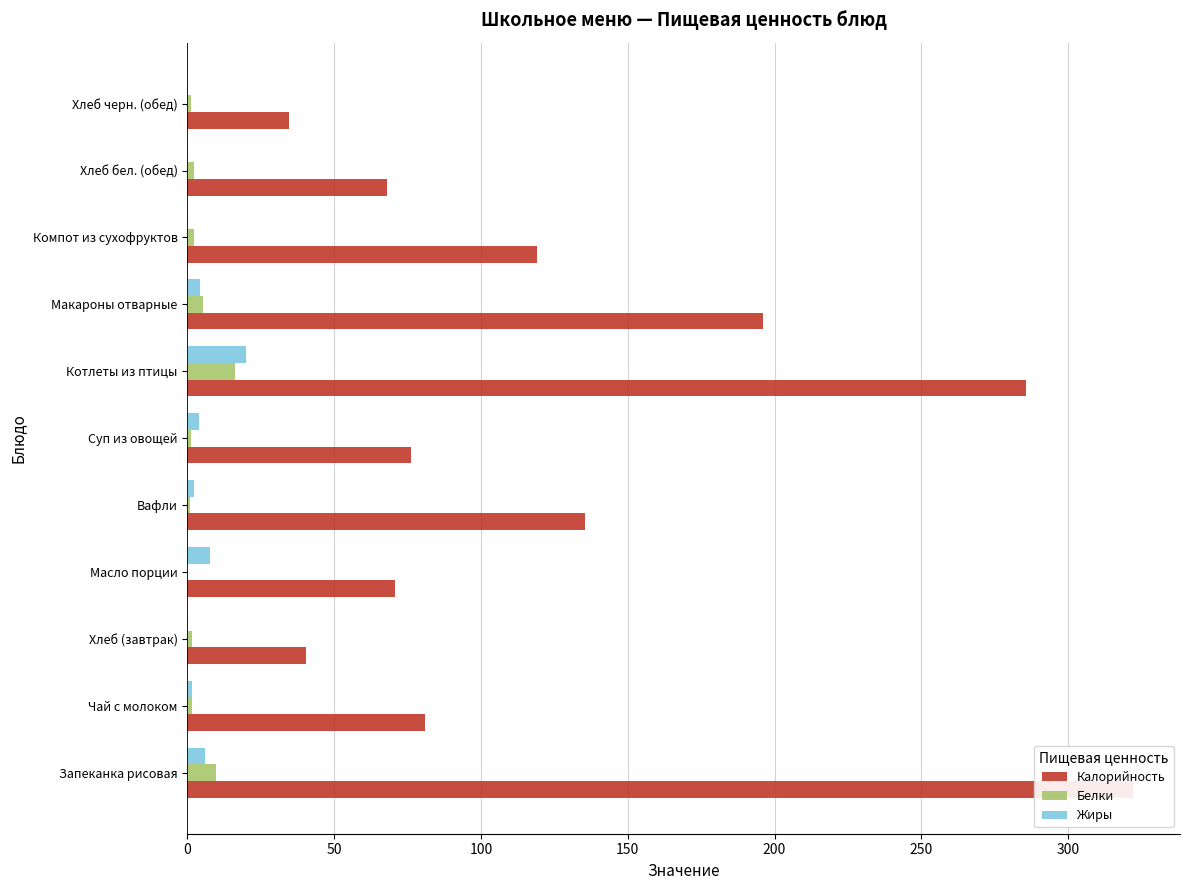

What is the value of the Жиры bar at the 1st from the left?

5.9